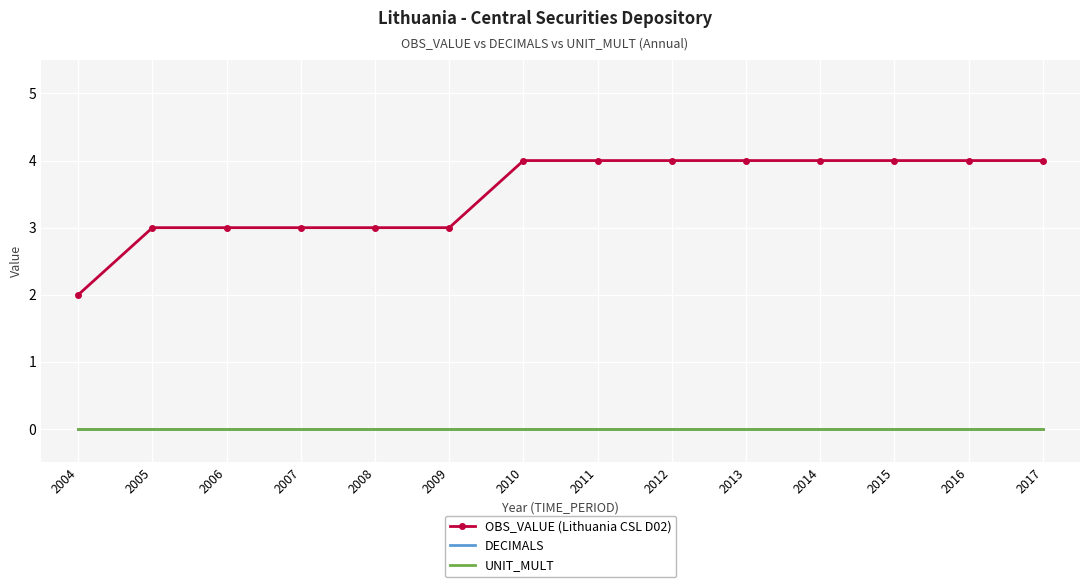

Count the OBS_VALUE (Lithuania CSL D02) values in the range 3 to 4.

13